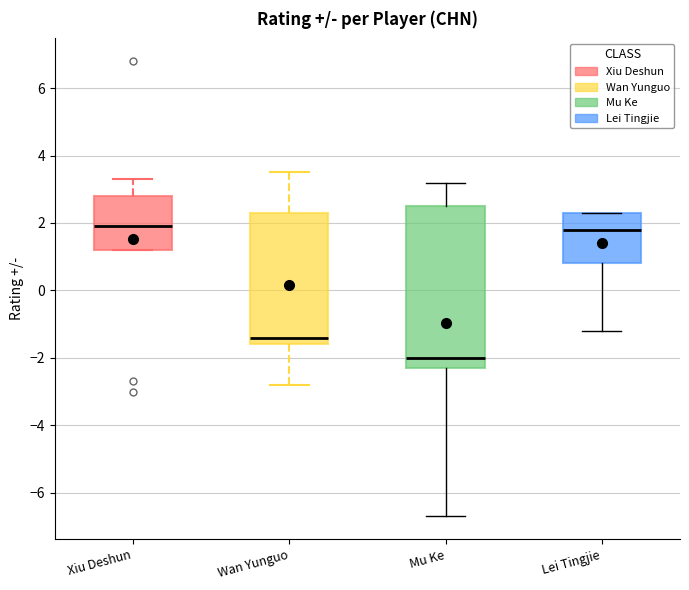

Reading left to right, transcribe this box plot: for each box, give where its median line is, the range the box spans, and where its two whiskers end, as read against the y-axis. The values are not printed on the chart, so give them approximately, as read against the axis.

Xiu Deshun: median 2.0, box 1.2 to 2.8, whiskers 1.2 to 3.4
Wan Yunguo: median -1.4, box -1.6 to 2.4, whiskers -2.8 to 3.6
Mu Ke: median -2.0, box -2.2 to 2.6, whiskers -6.6 to 3.2
Lei Tingjie: median 1.8, box 0.8 to 2.4, whiskers -1.2 to 2.4